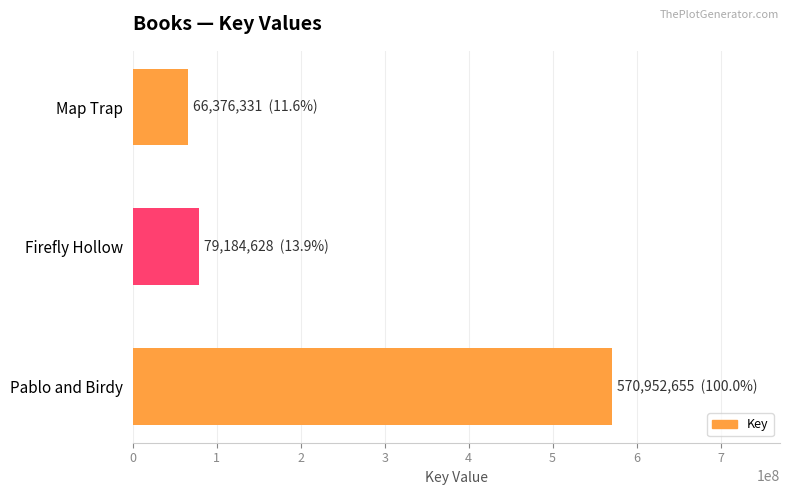

Reading top to bottom, list all the values displayed in this chart.

Map Trap=66376331	Firefly Hollow=79184628	Pablo and Birdy=570952655